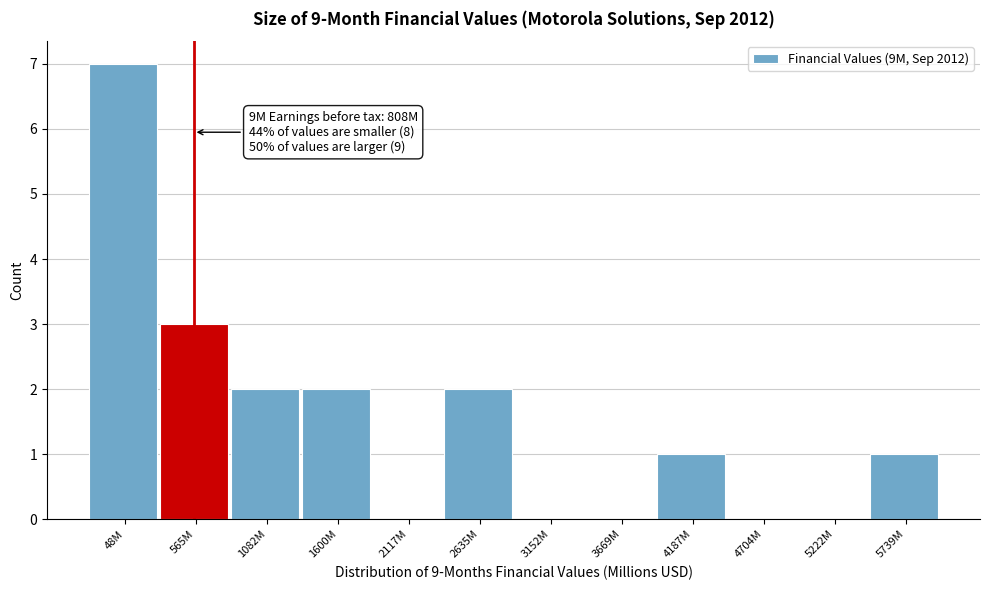

Reading left to right, transcribe all the data shown in this chart.

48M=7	565M=3	1082M=2	1600M=2	2117M=0	2635M=2	3152M=0	3669M=0	4187M=1	4704M=0	5222M=0	5739M=1